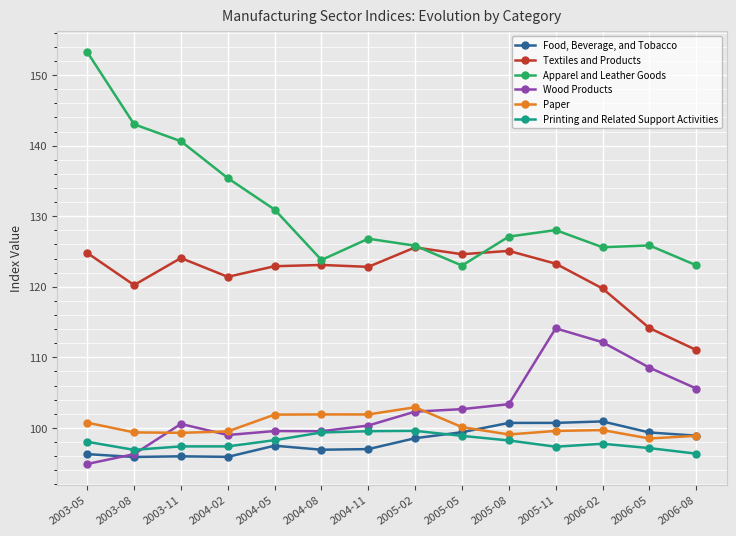

Read the Apparel and Leather Goods value at 2003-05.

153.3